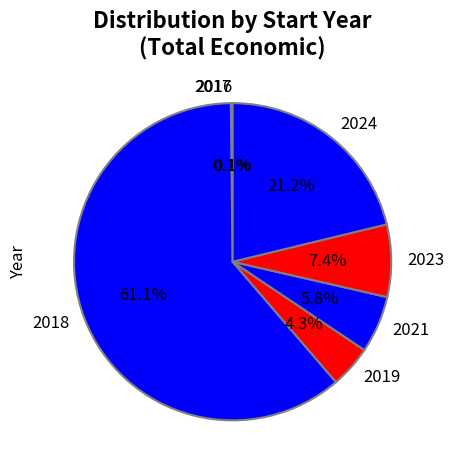

To the nearest percent, what percentage of the pie is 2024?

21%